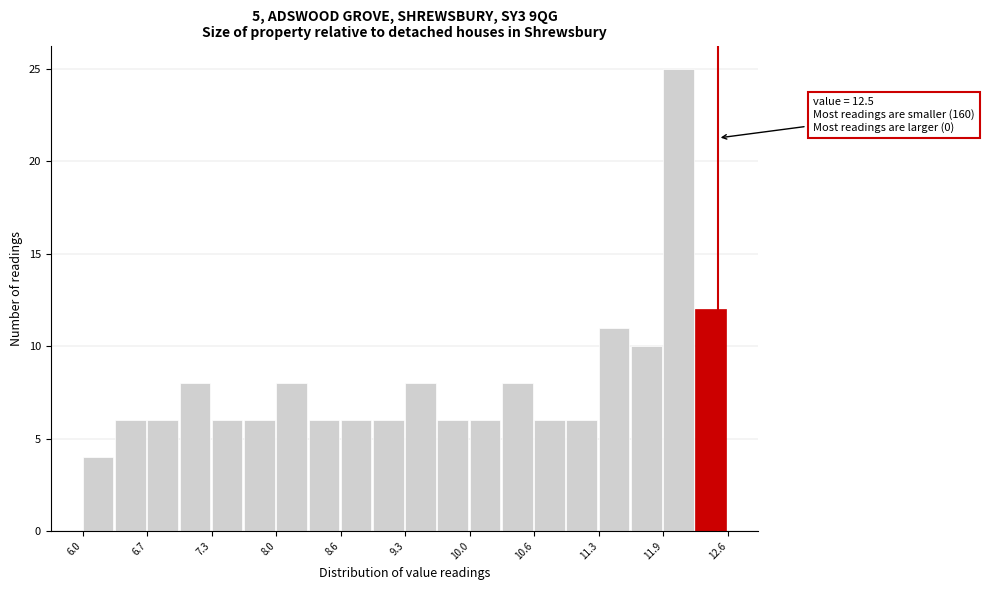

Read against the x-axis, roughly where is the centre of the tallest bar?

12.1